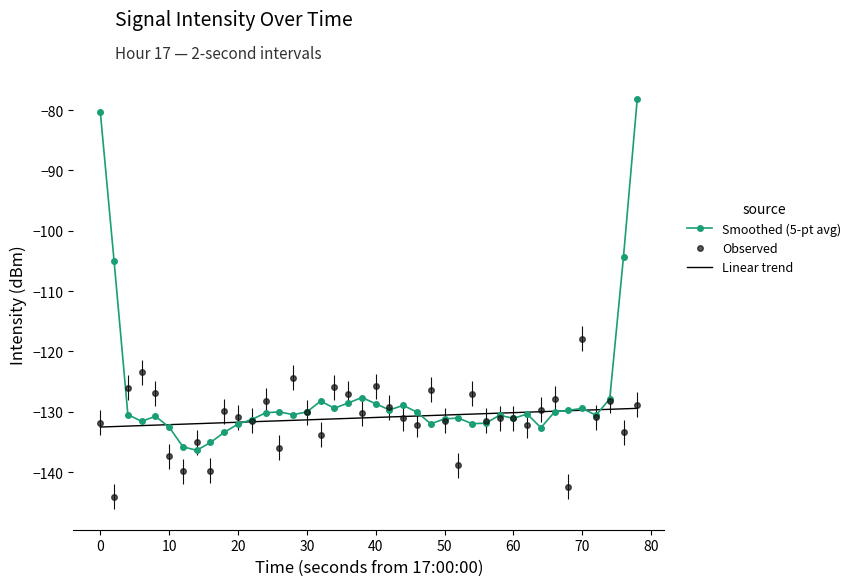

What is the maximum value for Smoothed (5-pt avg)?

-78.1